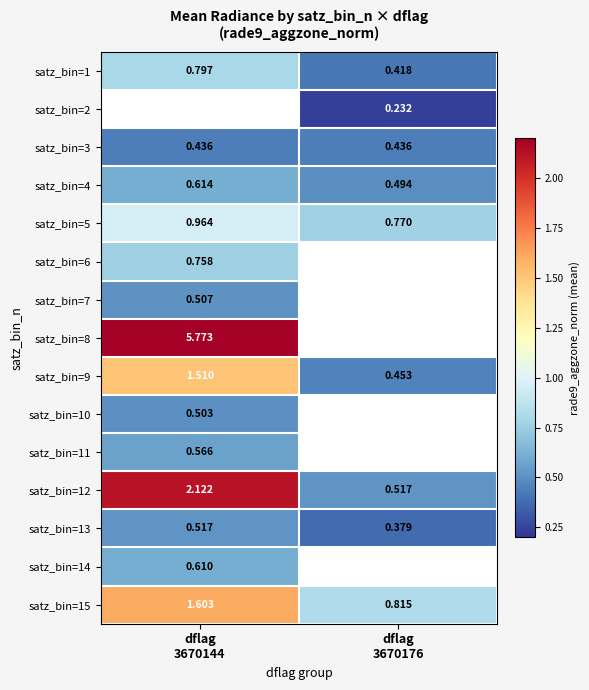

What is the difference between the satz_bin=15 values at dflag 3670176 and dflag 3670144?

0.8